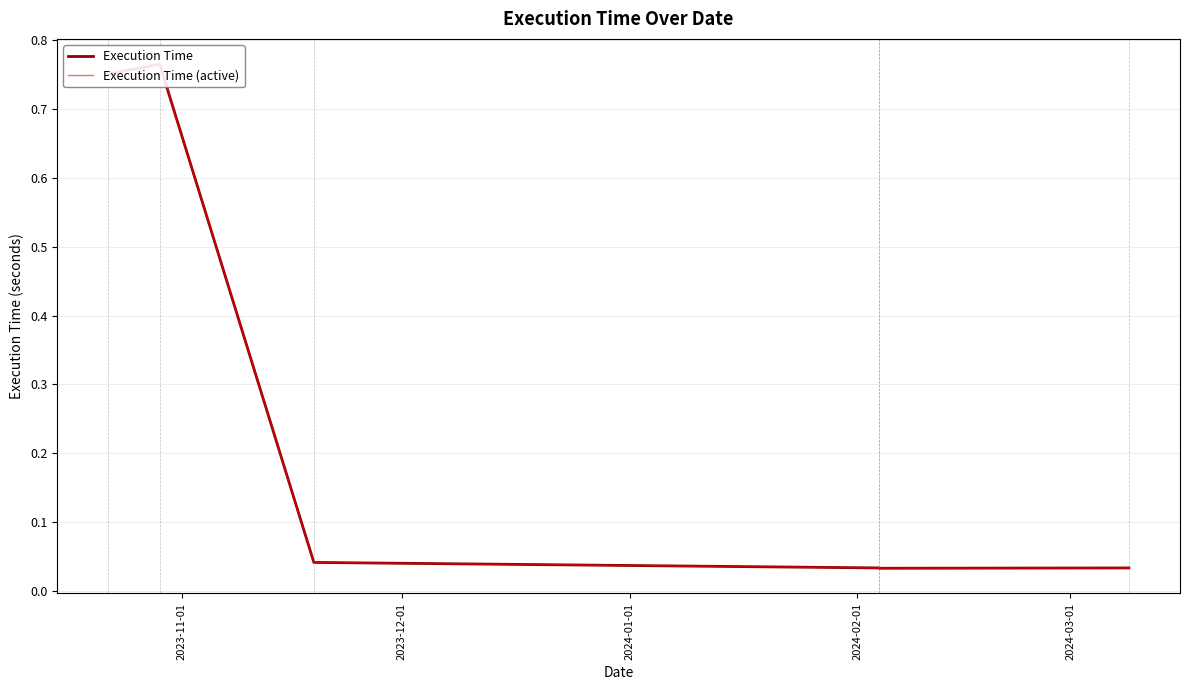

Count the number of data series in this chart.

2